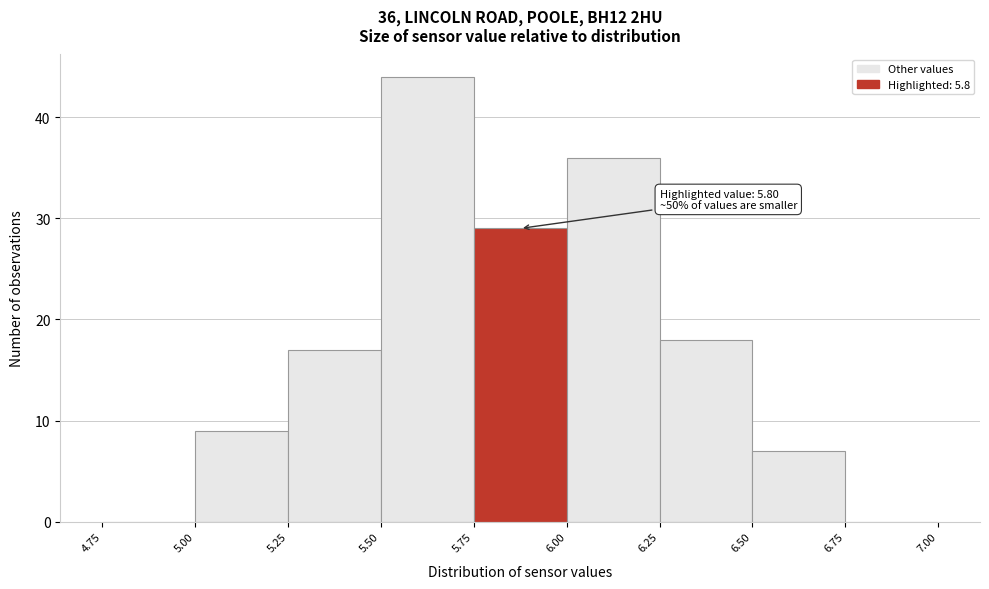

Over which range of the x-axis is the bar tallest?

5.50 to 5.75